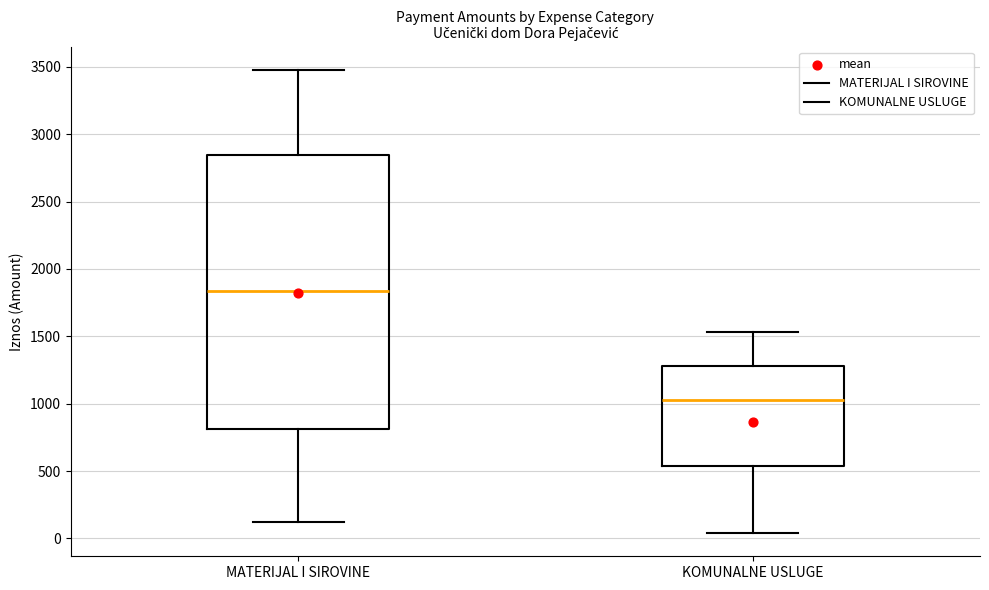

Reading left to right, read every box against the y-axis: the position of its median line, the range the box covers, and the ends of its whiskers. The values are not printed on the chart, so give them approximately, as read against the axis.

MATERIJAL I SIROVINE: median 1850, box 800 to 2850, whiskers 100 to 3500
KOMUNALNE USLUGE: median 1050, box 550 to 1300, whiskers 50 to 1550